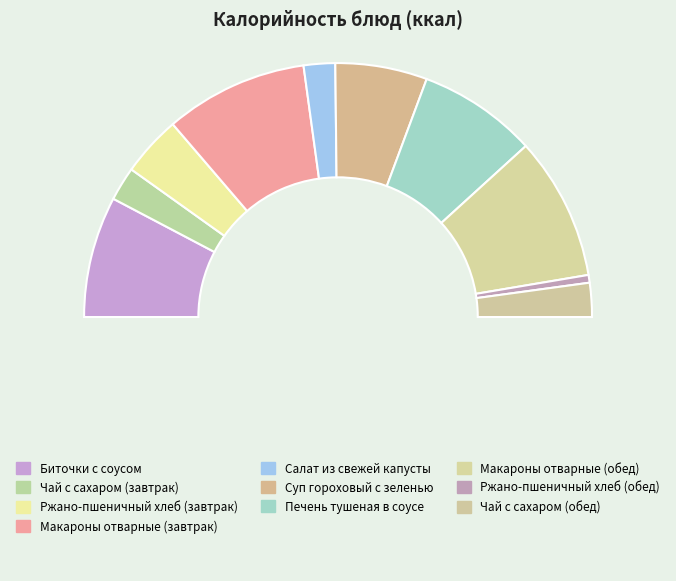

What is the smallest slice in the pie chart?

Ржано-пшеничный хлеб (обед)